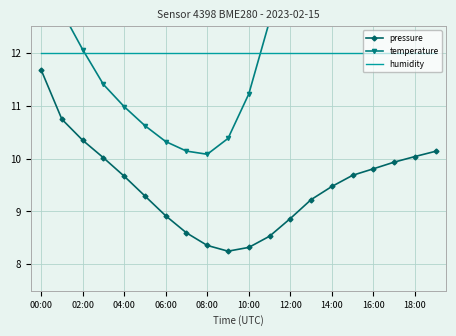

At which label does pressure first exceed 9?

00:00